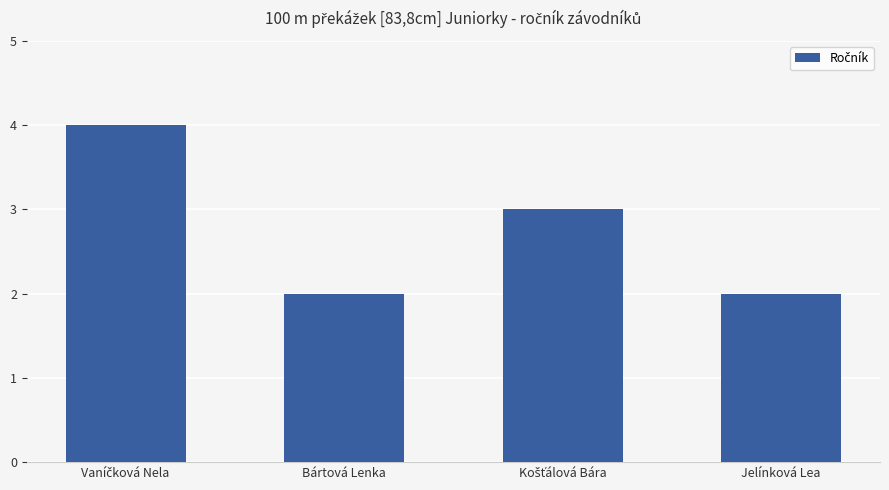

How many series are shown in this chart?

1